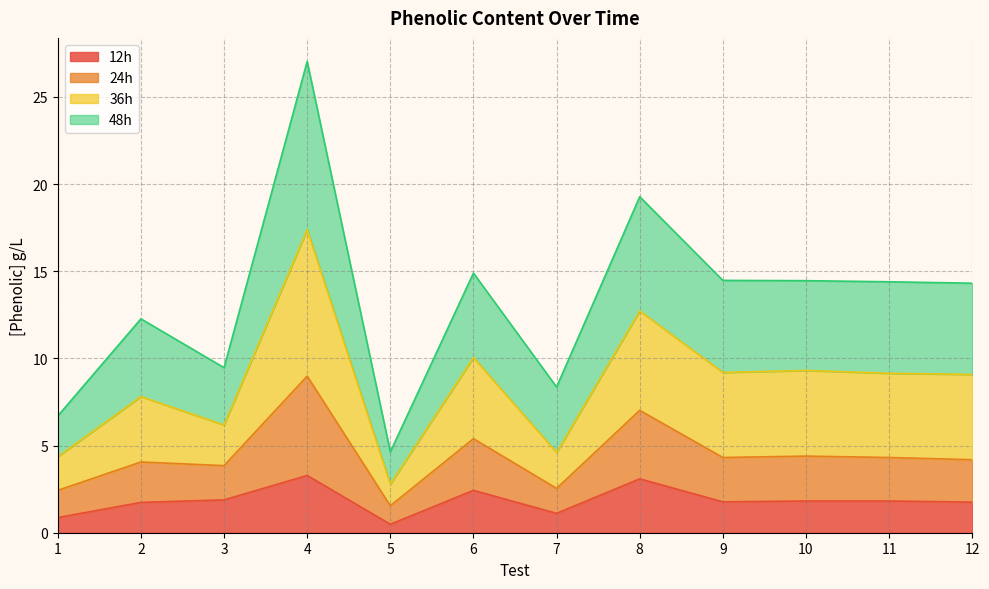

In 24h, how many points are higher than both neighbors (excluding endpoints)?

5